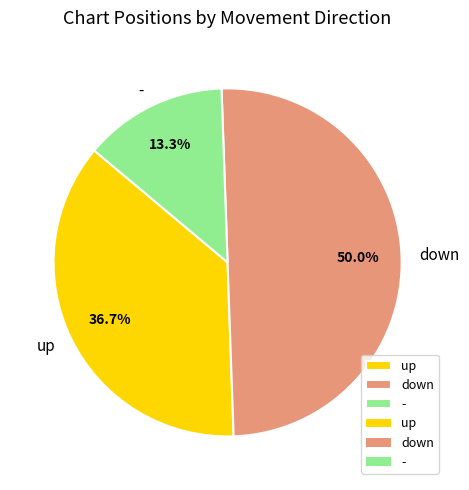

Which category has the biggest portion of the pie?

down